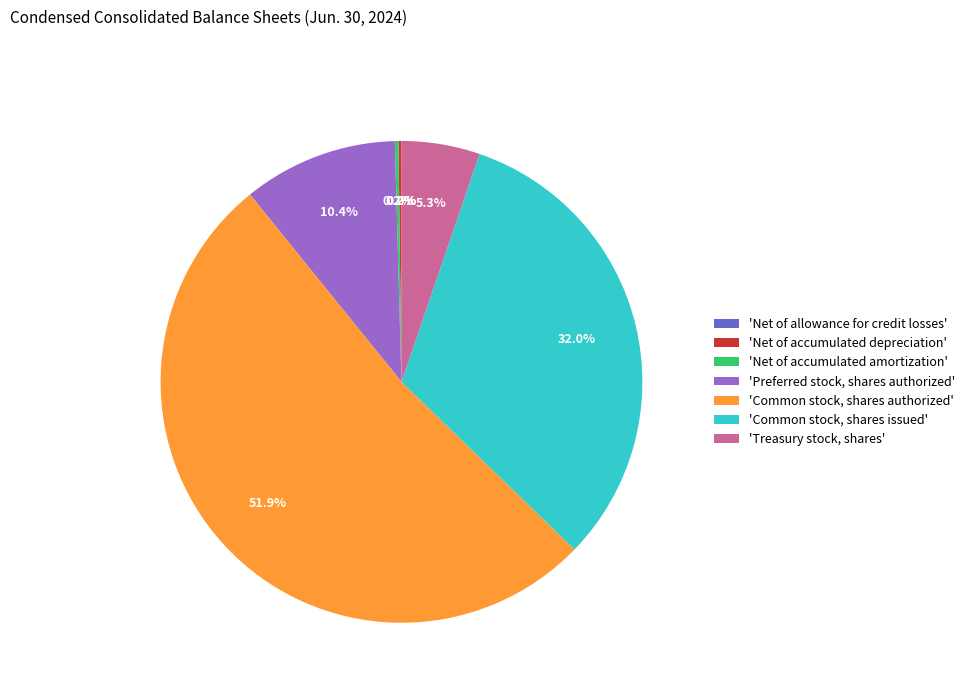

To the nearest percent, what is the average slice percentage?

14%